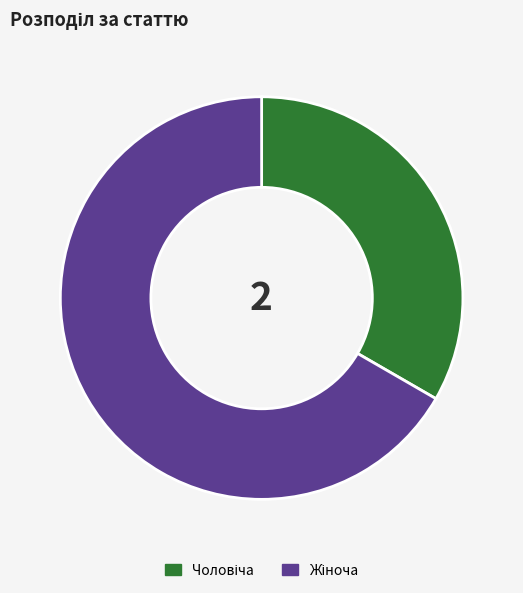

Does any single category account for the majority?

Yes